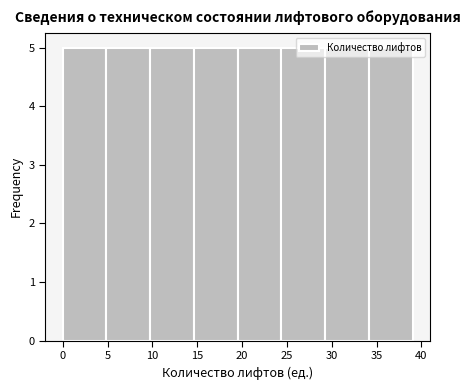

Reading left to right, transcribe this chart: for each bar, give the range it covers on the x-axis and its height. Neither the bar edges nor the heights are printed on the chart, so give them approximately, as read against the axes.

0.0 to 5.0: 5
5.0 to 10.0: 5
10.0 to 14.5: 5
14.5 to 19.5: 5
19.5 to 24.5: 5
24.5 to 29.5: 5
29.5 to 34.0: 5
34.0 to 39.0: 5